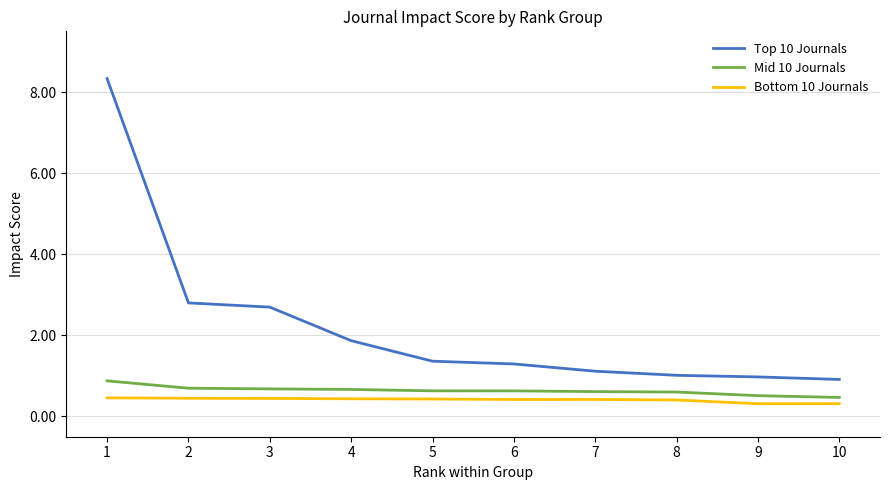

Which series has the largest total across all categories?

Top 10 Journals